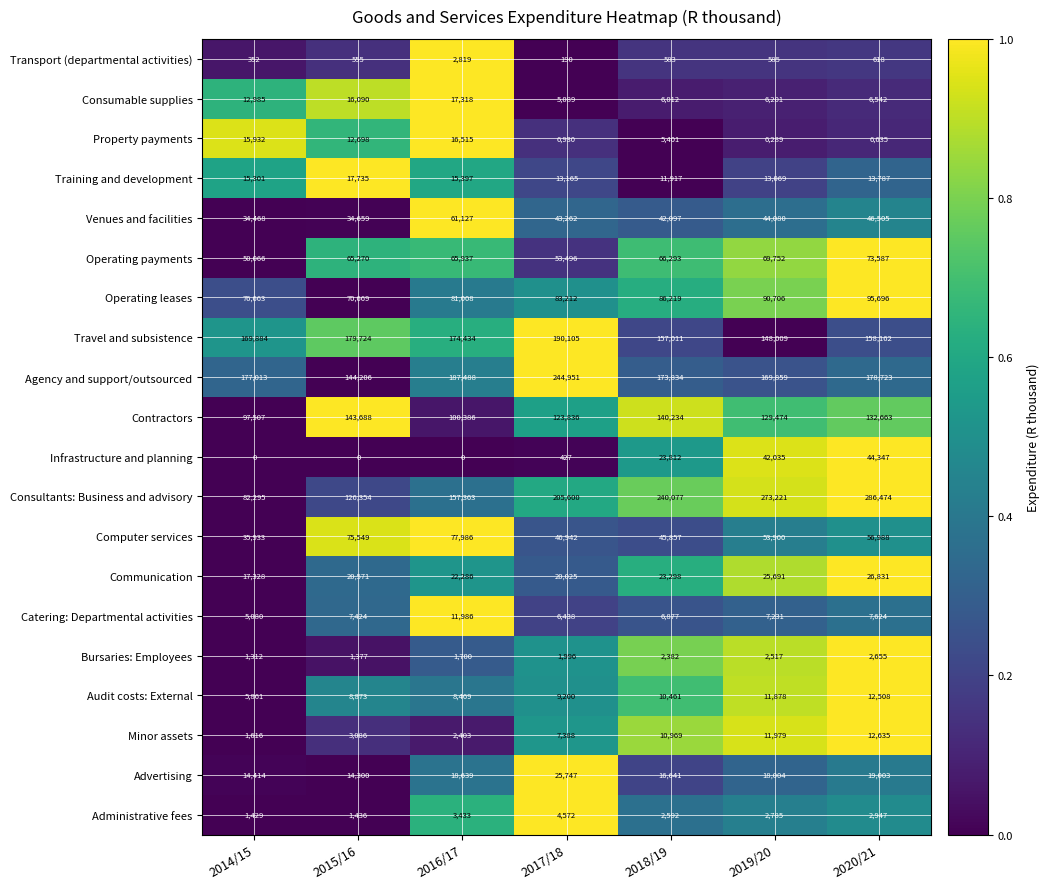

Read the Consumable supplies value at 2014/15.

12985